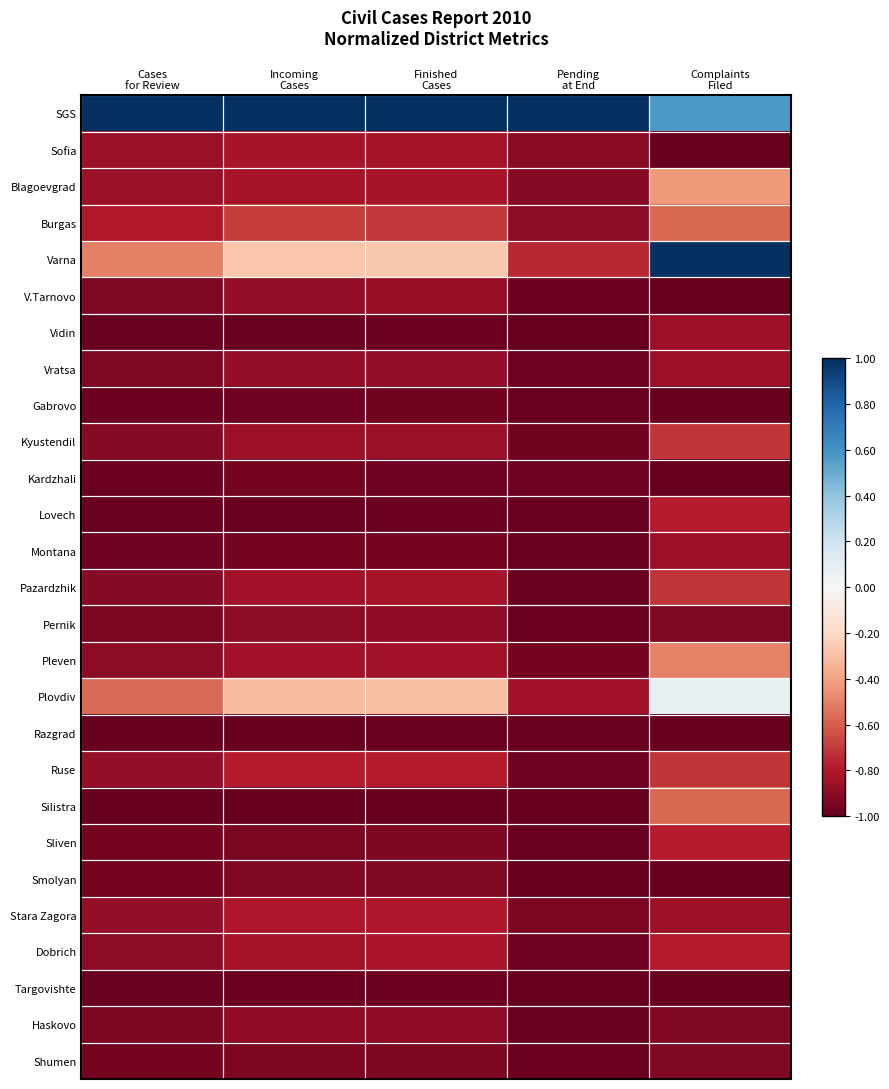

What is the smallest value displayed?

-1.0